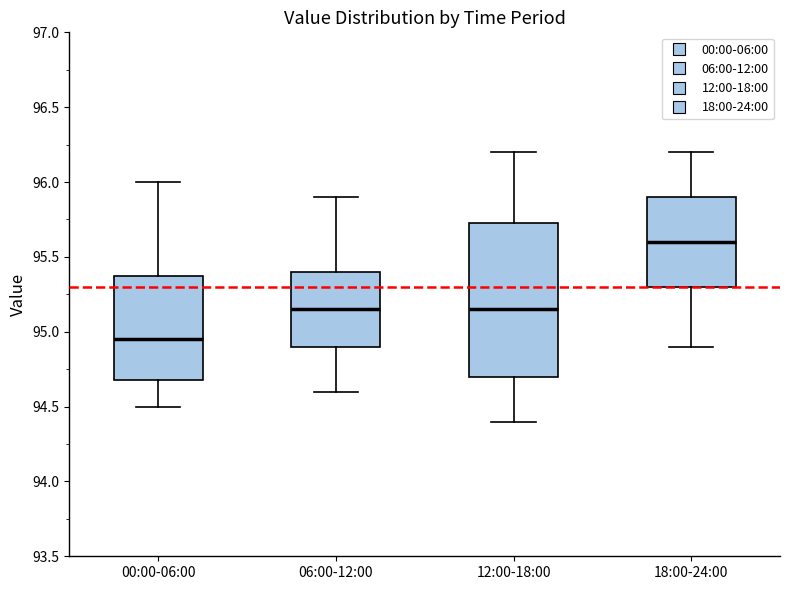

Which box is the tallest, from its lower edge to its upper edge?

12:00-18:00